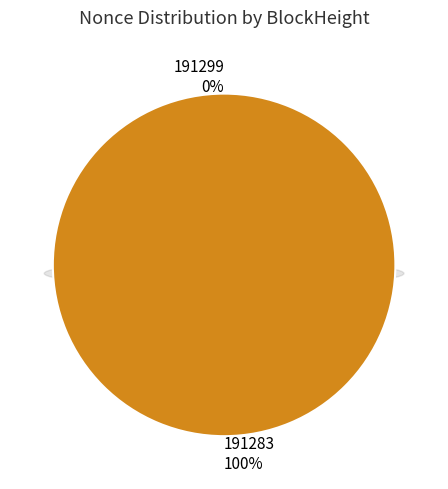

The 191299 slice represents 0% of the pie. True or false?

True